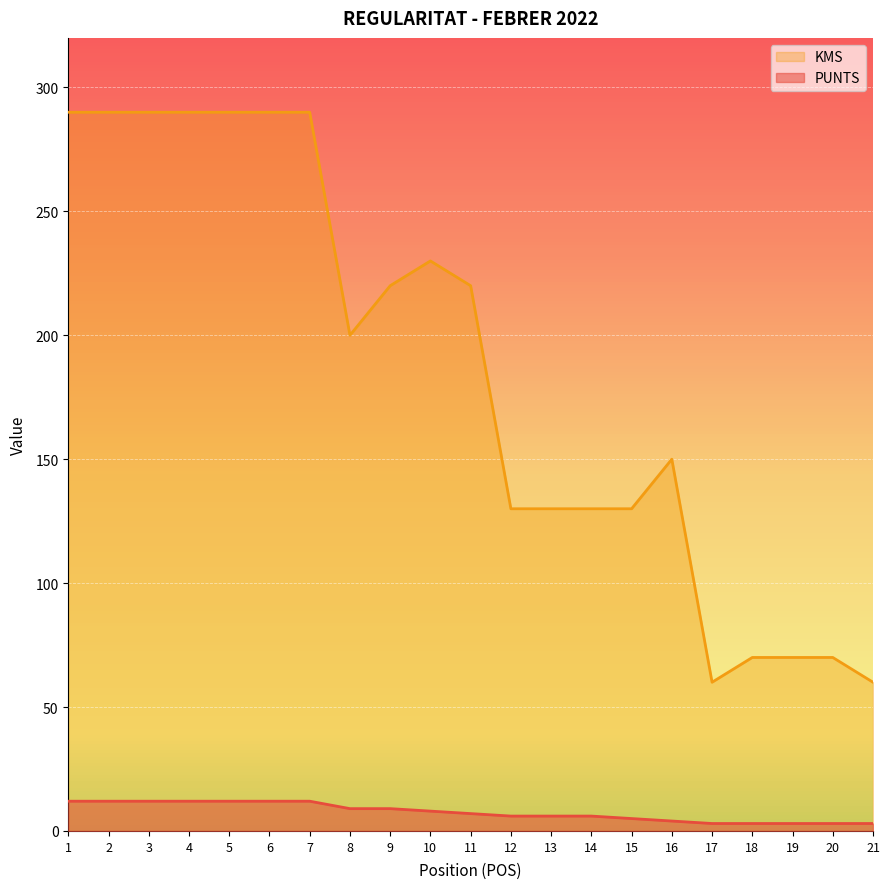

At which category is the sum across all series the highest?

1